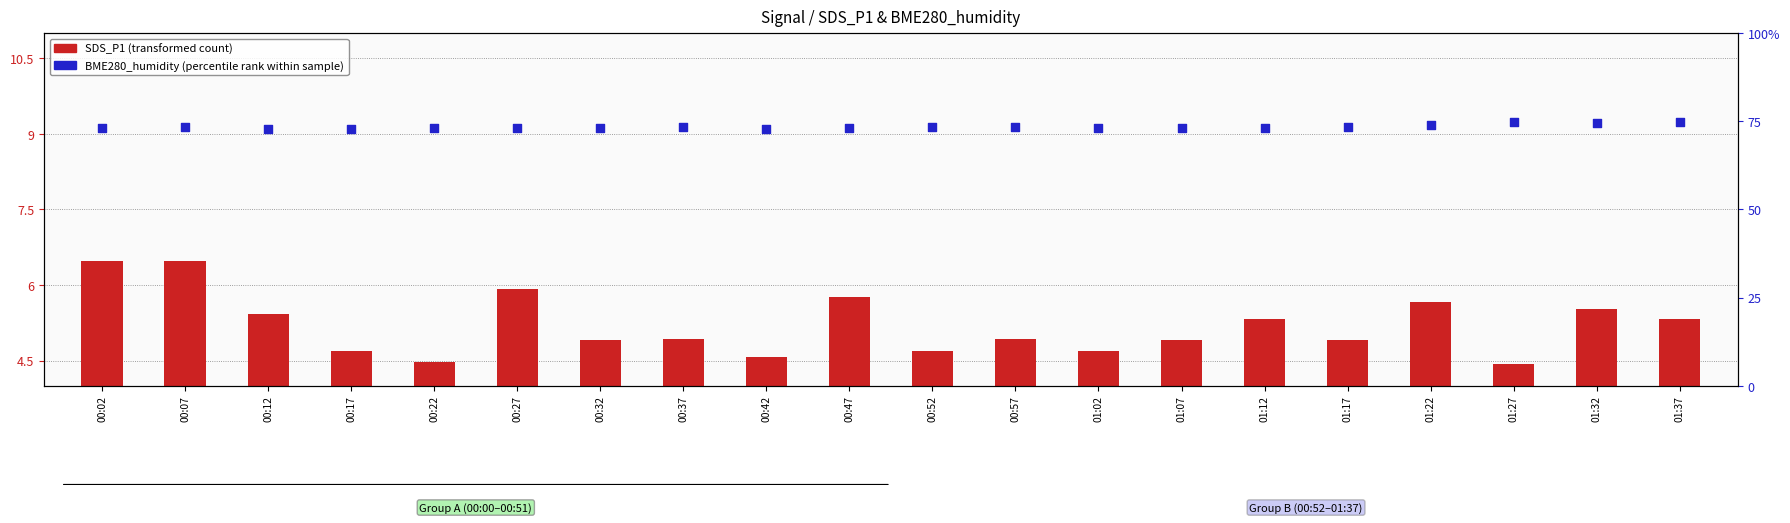

What are all the series names shown in the legend?

SDS_P1 (transformed count), BME280_humidity (percentile rank)